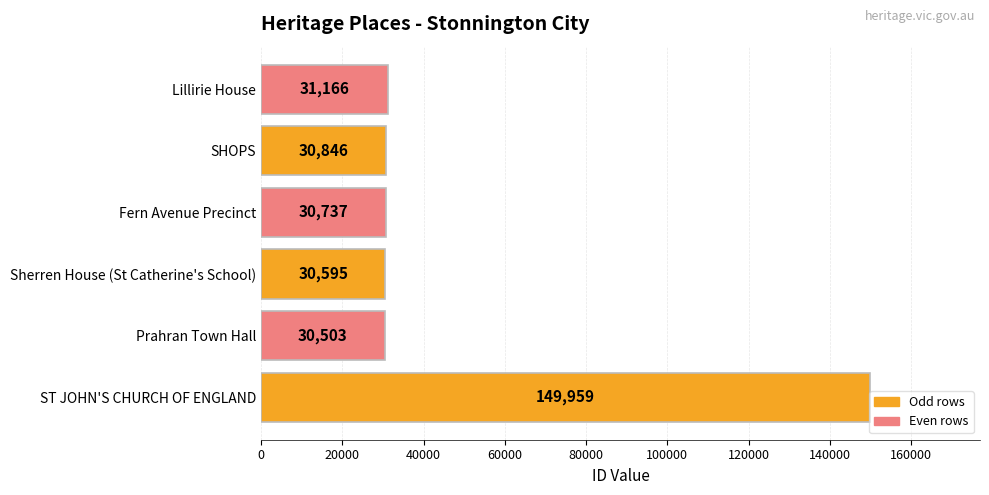

Is it true that the value at Lillirie House is 31166?

True